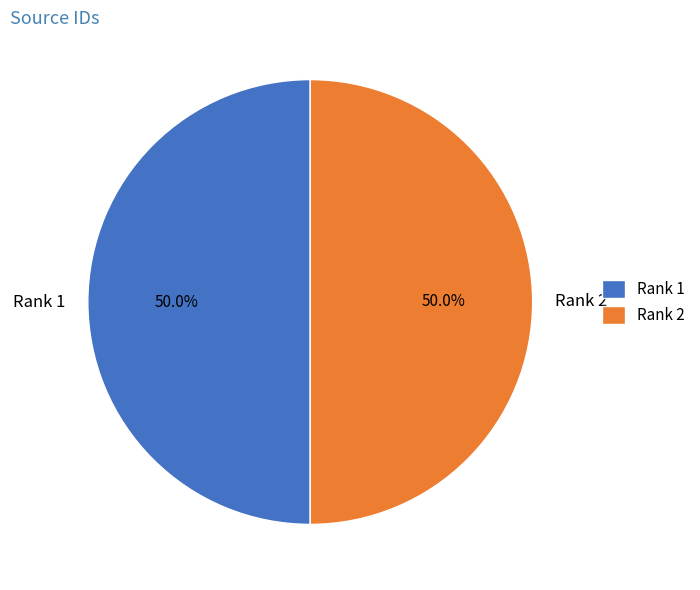

How many segments does this pie chart have?

2